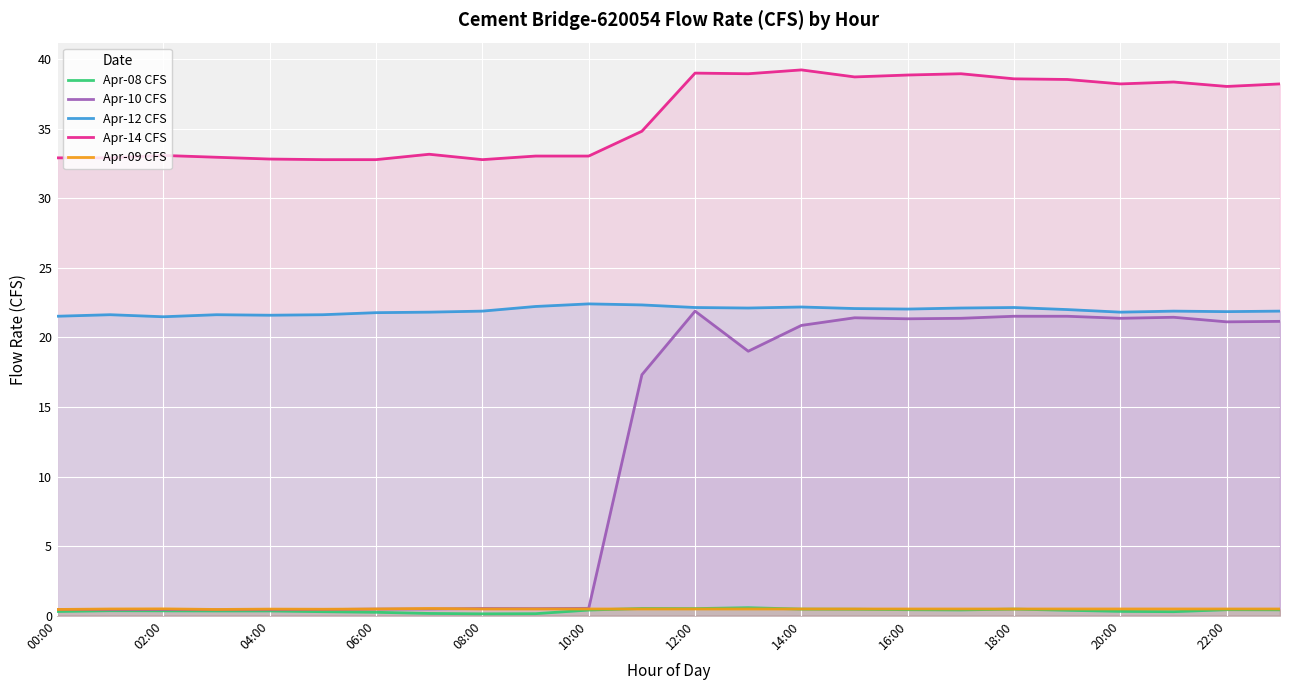

Which series has the largest total across all categories?

Apr-14 CFS